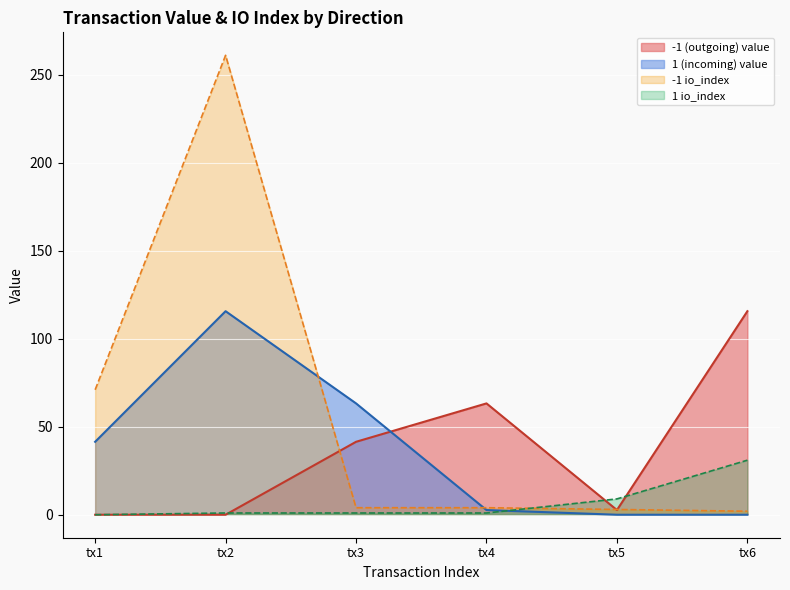

Which category has the highest value across all series?

tx2